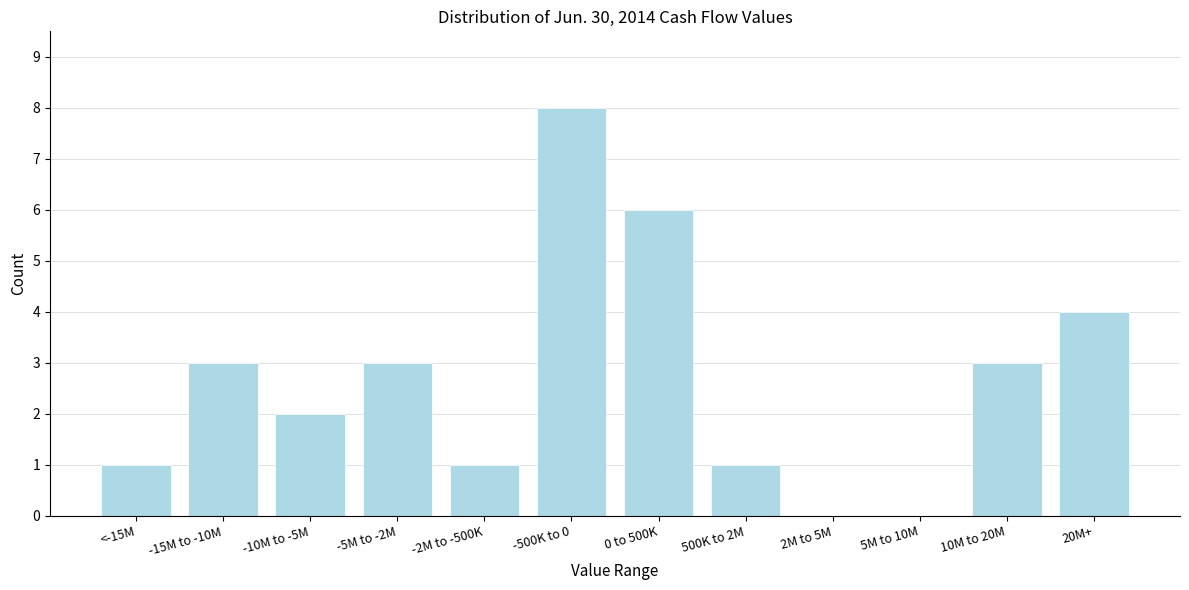

Reading left to right, extract all data points from this chart.

<-15M=1	-15M to -10M=3	-10M to -5M=2	-5M to -2M=3	-2M to -500K=1	-500K to 0=8	0 to 500K=6	500K to 2M=1	2M to 5M=0	5M to 10M=0	10M to 20M=3	20M+=4